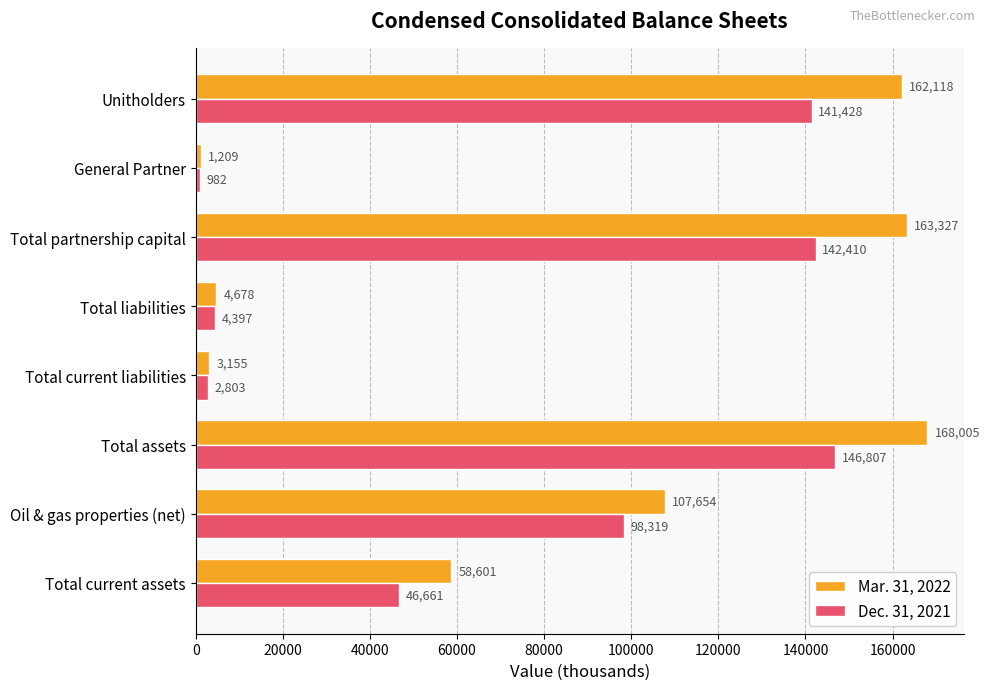

List the labels in order of Dec. 31, 2021 value, largest first.

Total assets, Total partnership capital, Unitholders, Oil & gas properties (net), Total current assets, Total liabilities, Total current liabilities, General Partner